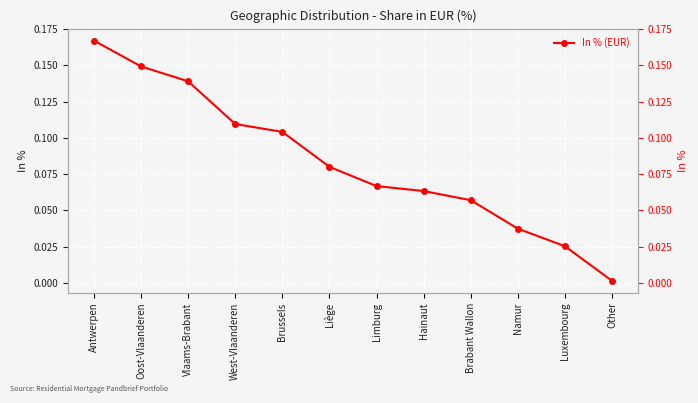

At which label is the value closest to 0?

Other